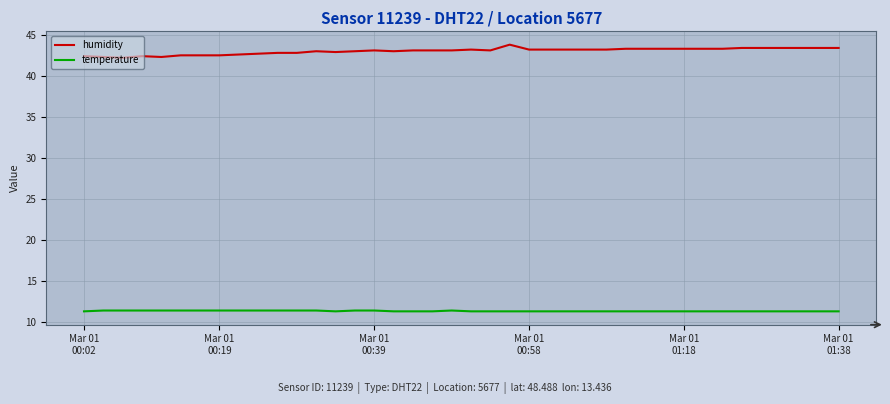

Which series has the largest total across all categories?

humidity